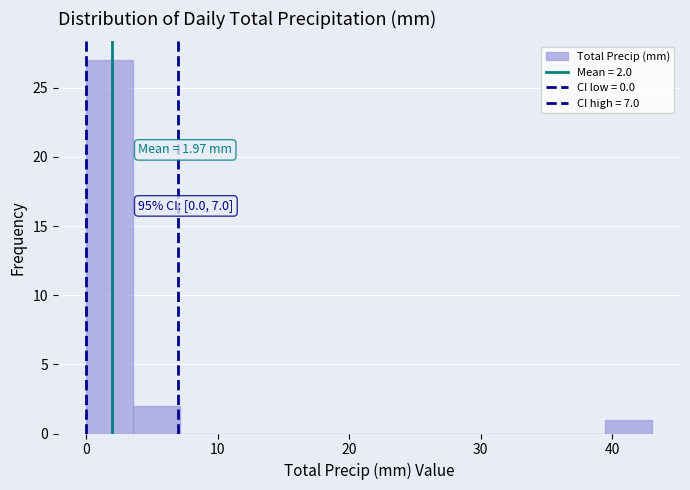

Around what value on the x-axis is the tallest bar? Give the approximate position of its centre, as read against the axis.

2